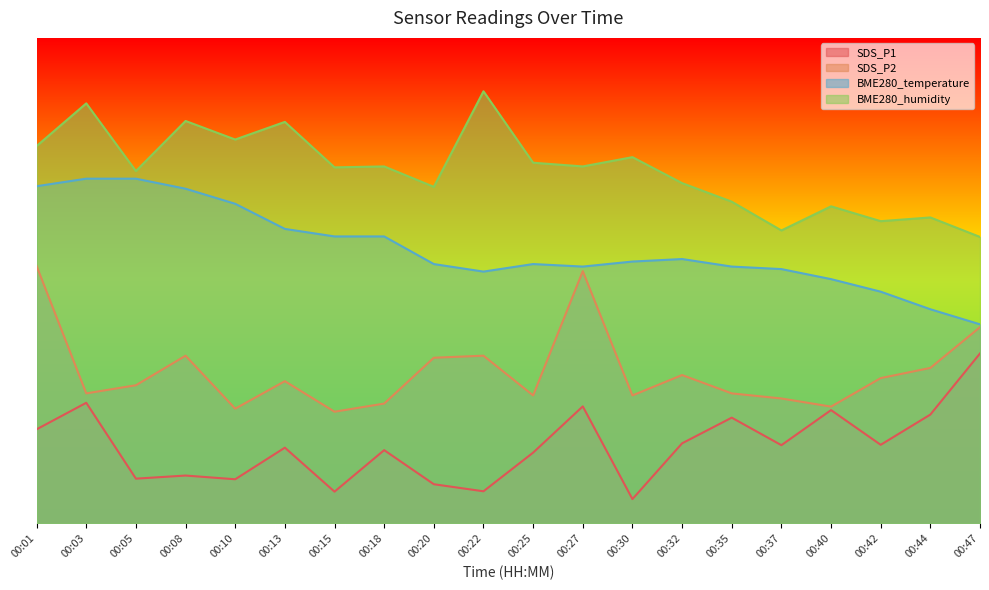

True or false: BME280_temperature and SDS_P1 cross at least once.

False